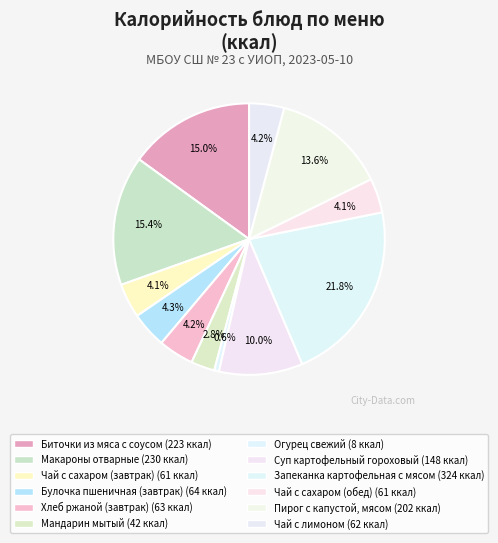

Is there a majority slice in this chart?

No